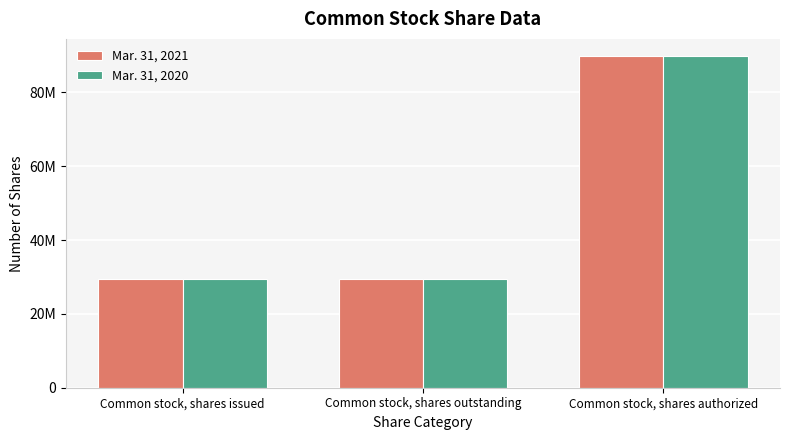

Does the chart contain stacked bars?

No